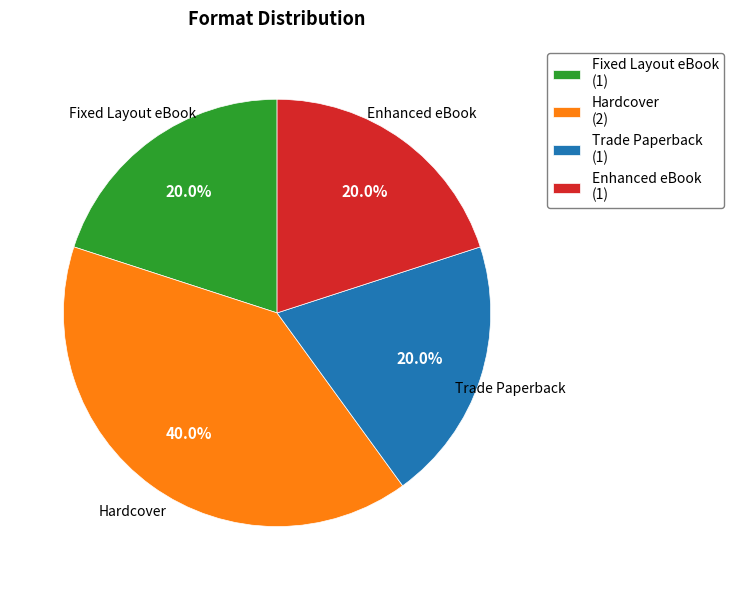

Is there a majority slice in this chart?

No